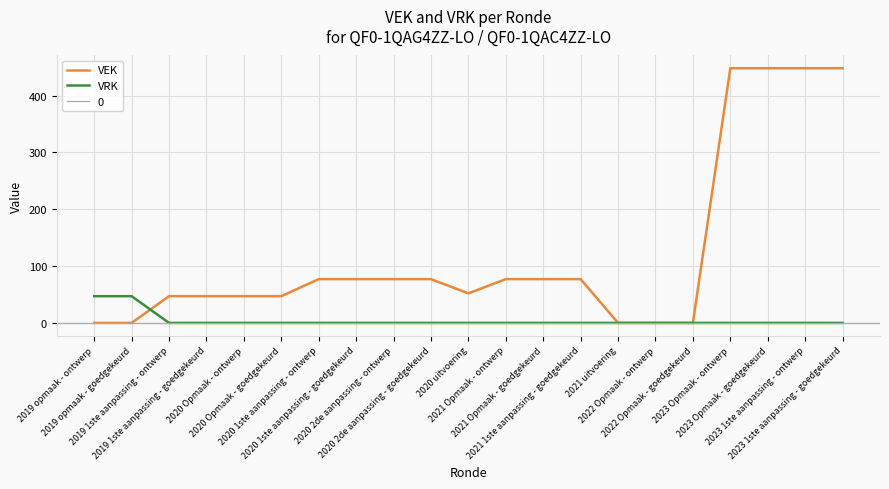

What is the label of the 13th point from the right?

2020 2de aanpassing - ontwerp